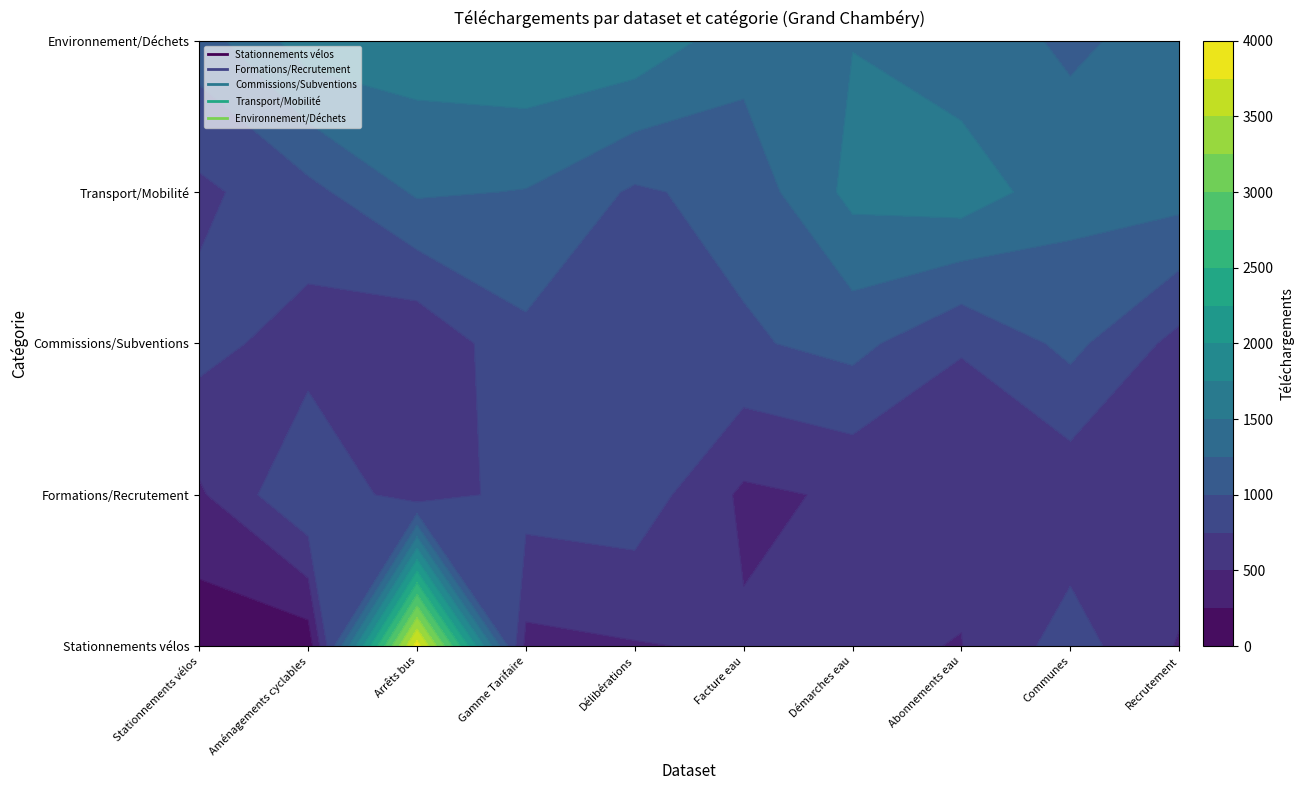

What is the sum of the Commissions/Subventions values at Facture eau and Stationnements vélos?

1800